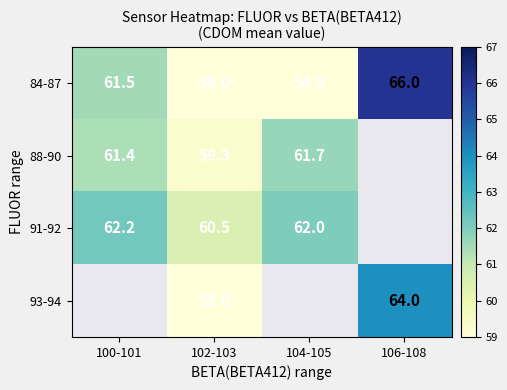

Is it true that 88-90 equals 103.1 at 100-101?

False